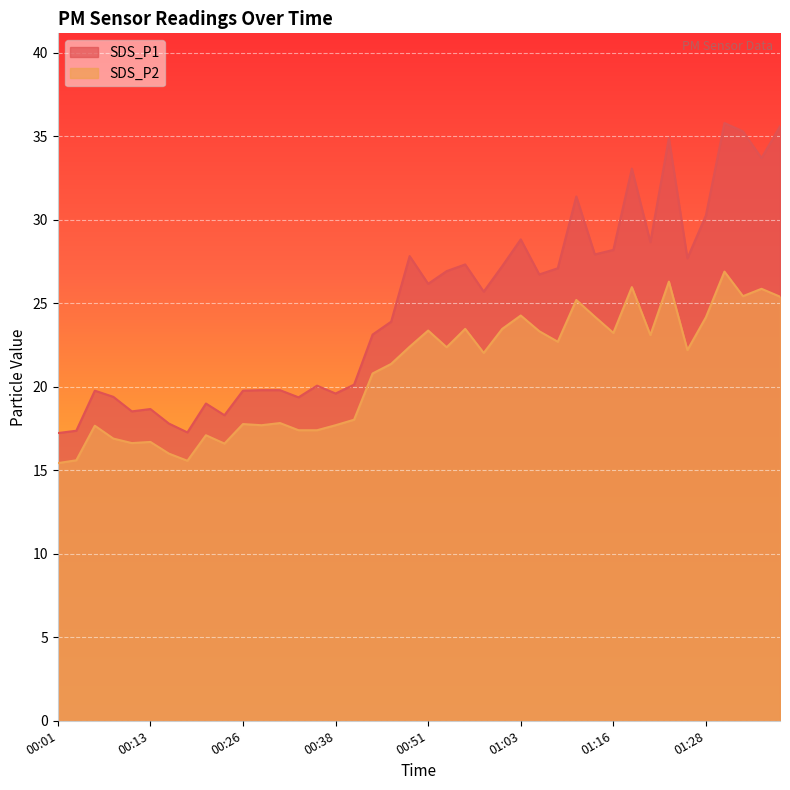

Which series has the largest range (max minus min)?

SDS_P1